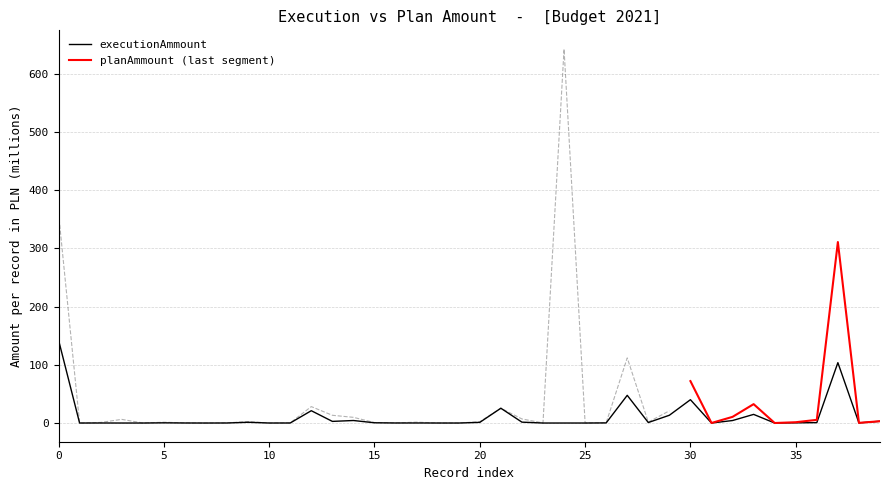

Reading right to left, what are all the values shown in this chart?

3.1	0.2	103.7	0.7	0.3	0.0	14.8	4.3	0.0	40.1	13.3	0.8	47.6	0.2	0.0	0.0	0.0	1.5	25.4	1.1	0.0	0.0	0.1	0.1	0.4	4.3	2.8	21.2	0.1	0.0	1.3	0.1	0.0	0.1	0.3	0.0	0.0	0.0	0.0	142.8